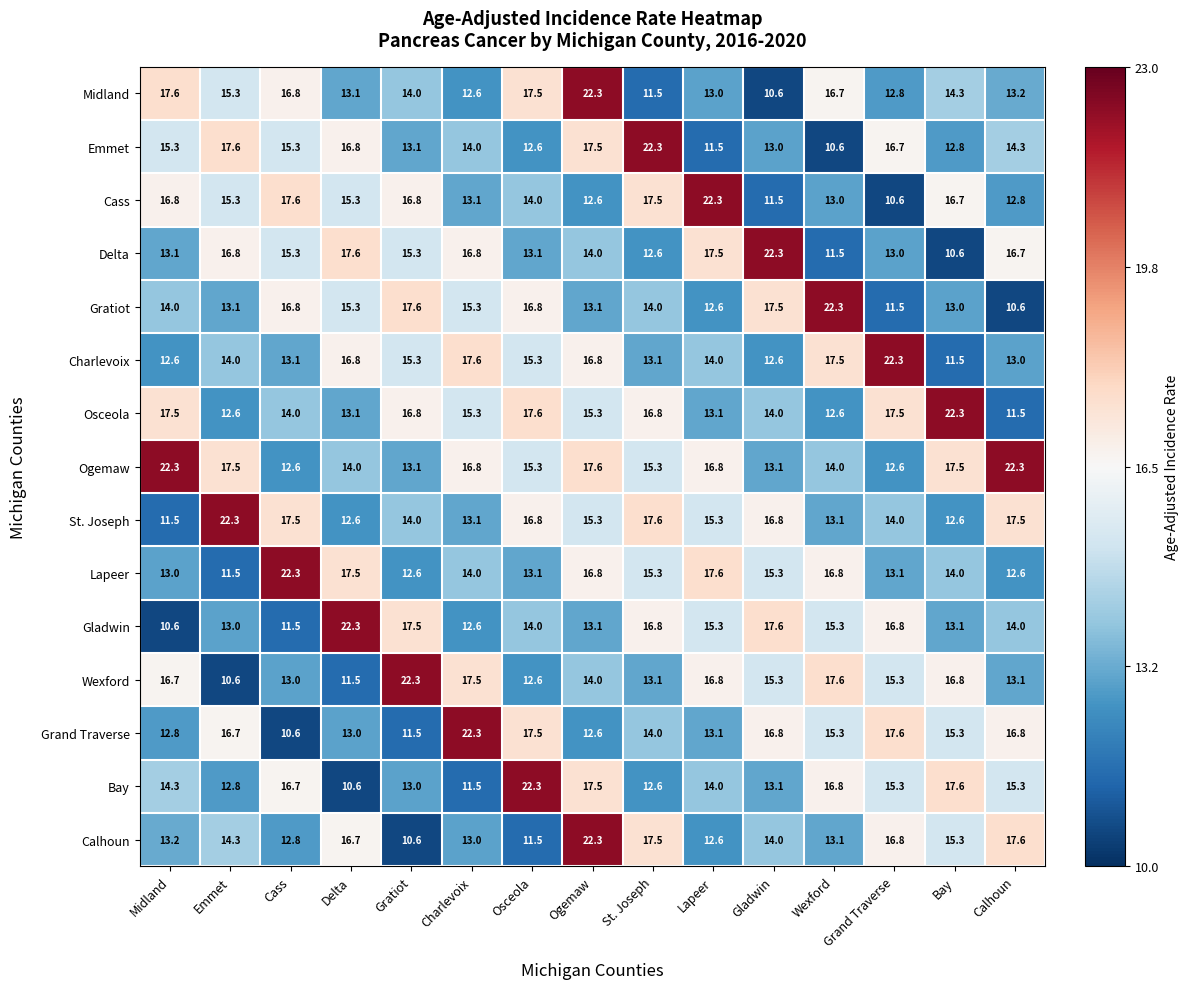

How many series are shown in this chart?

15